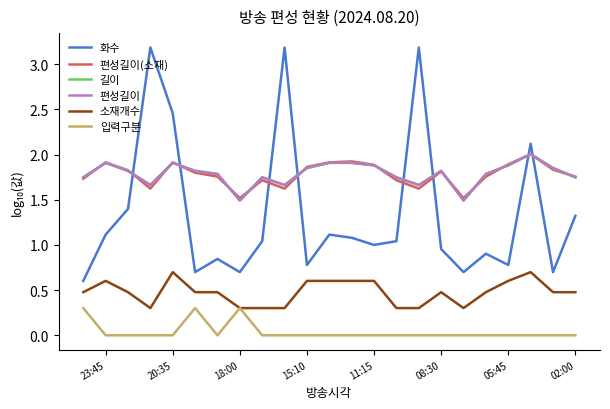

Is this an area chart (filled region under the line)?

No